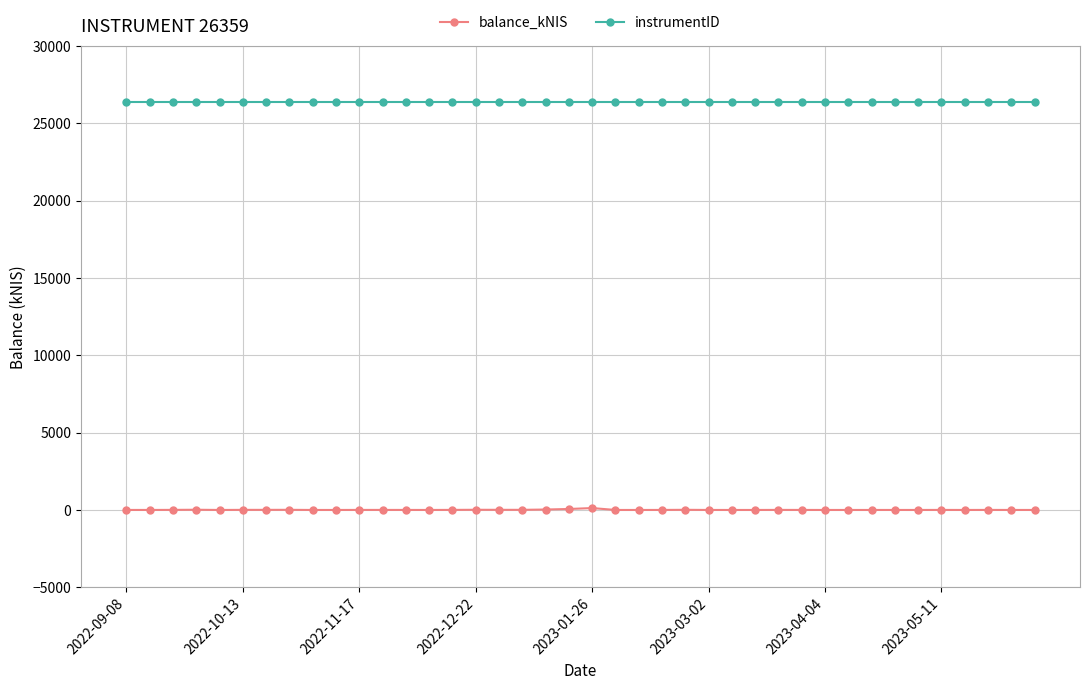

What is the difference between the second highest and second lowest values in the balance_kNIS series?

63.1